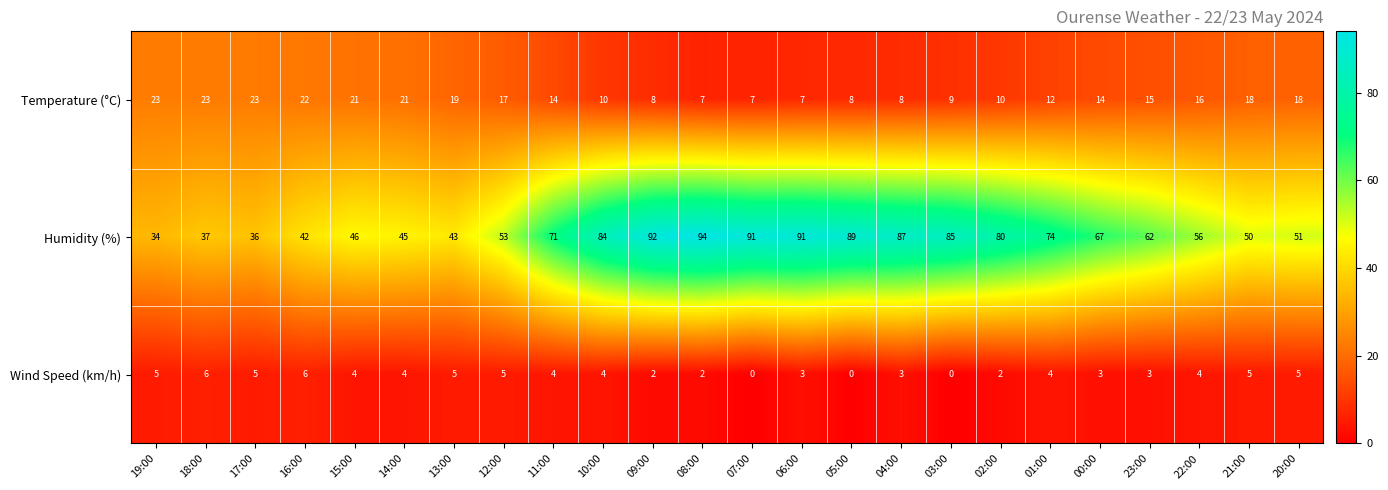

Which label corresponds to the largest value in the chart?

08:00